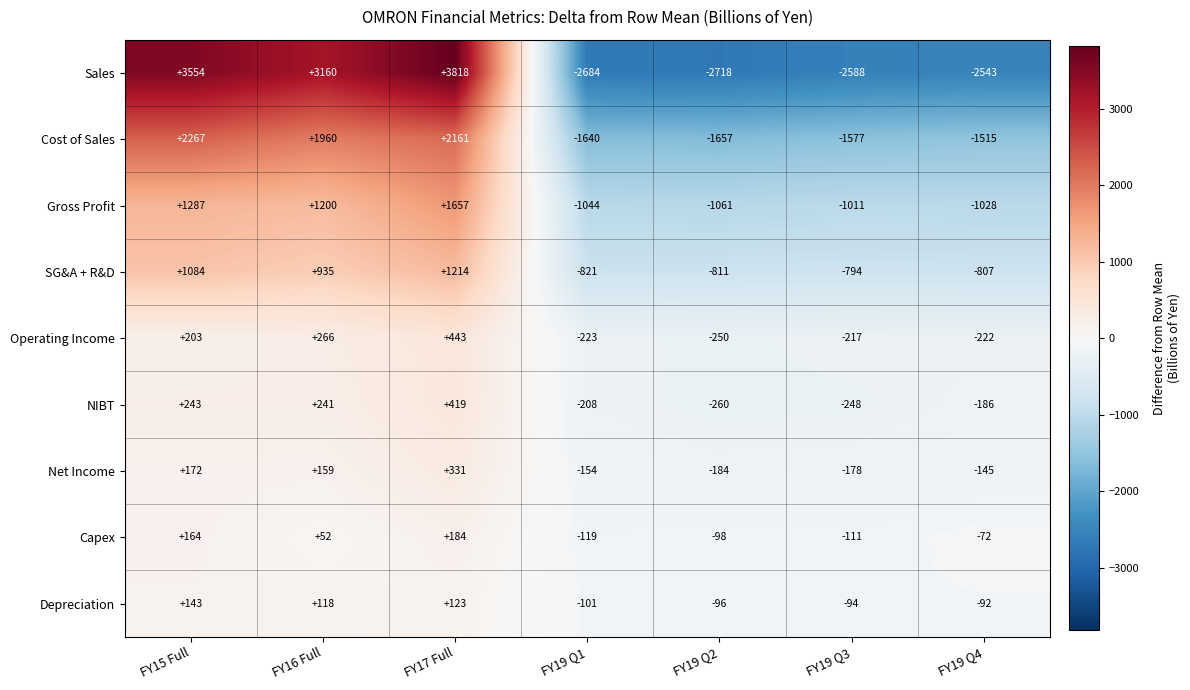

How many positive values does the Depreciation series have?

3